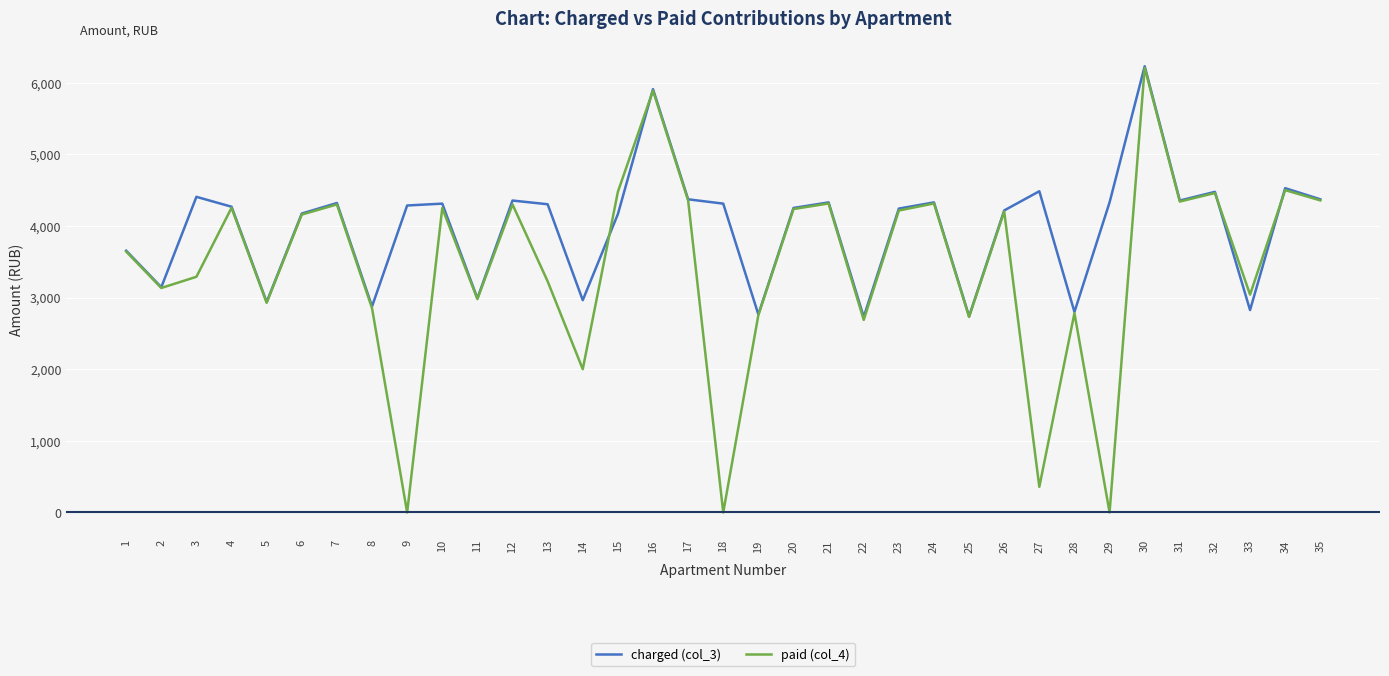

What are all the series names shown in the legend?

charged (col_3), paid (col_4)